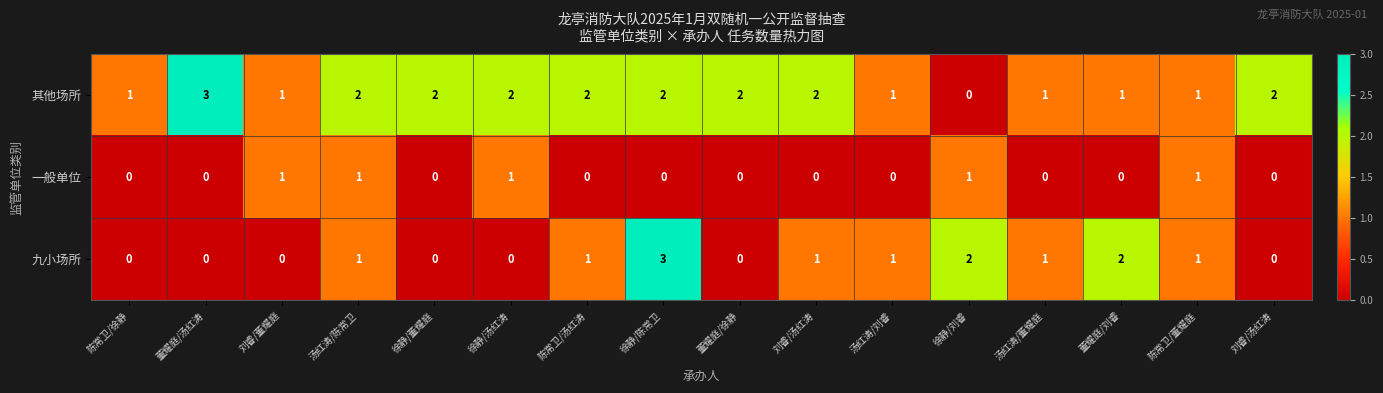

How many data points in 其他场所 are less than 2?

7